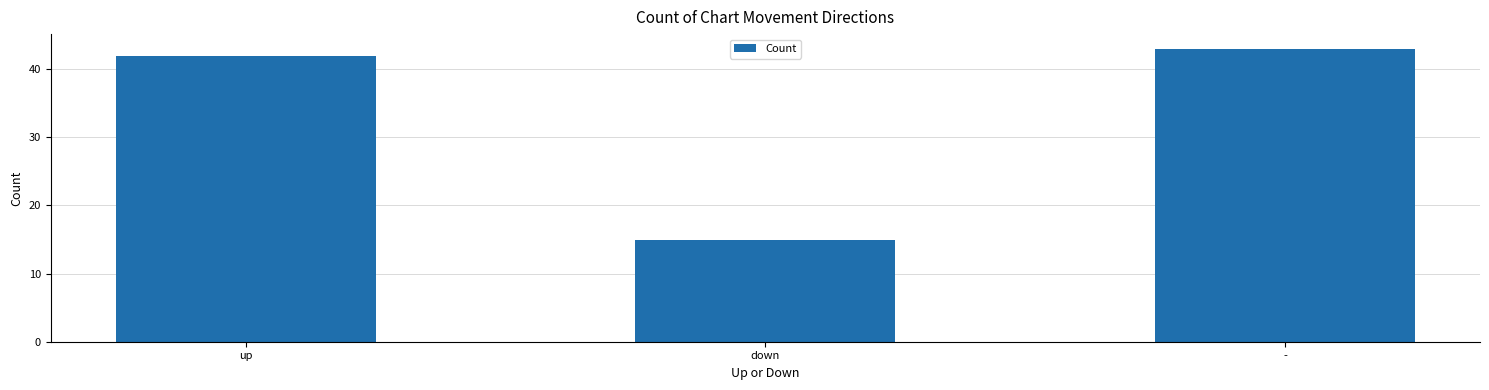

Reading right to left, transcribe all the data shown in this chart.

-=43	down=15	up=42